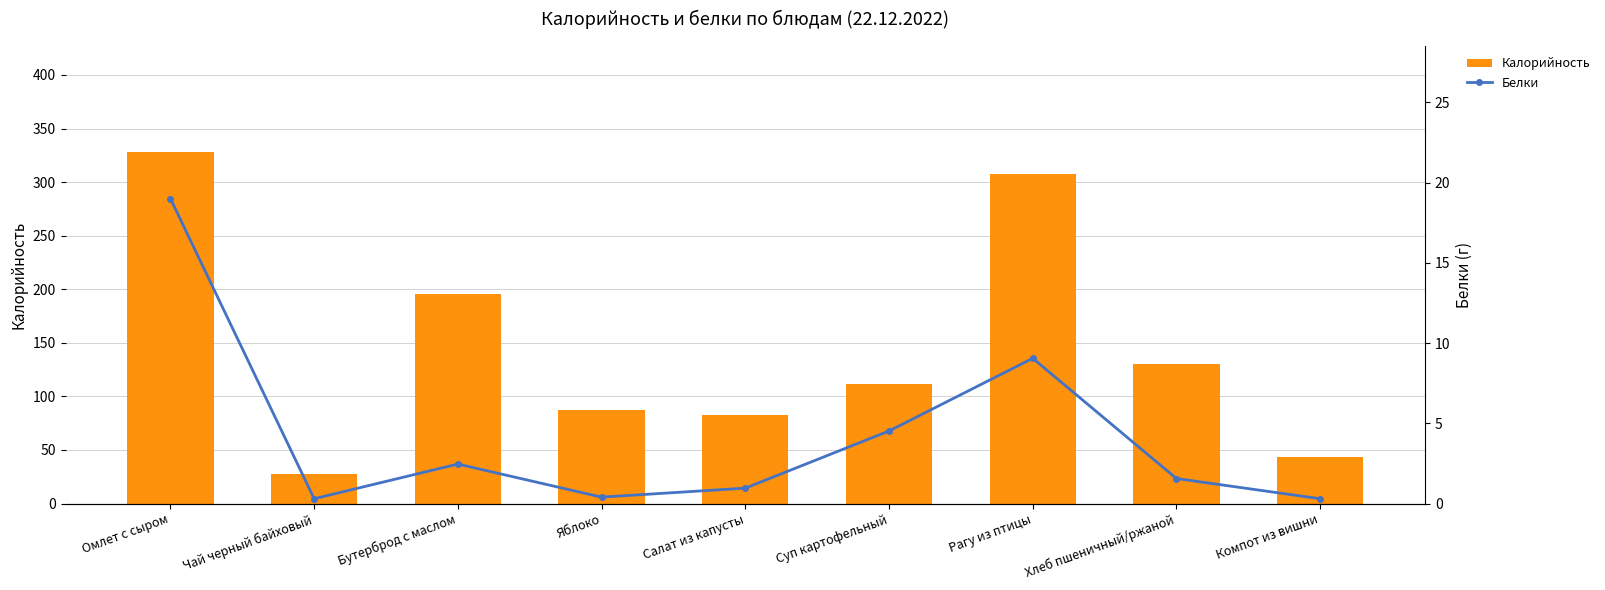

At which label does Калорийность reach its peak?

Омлет с сыром